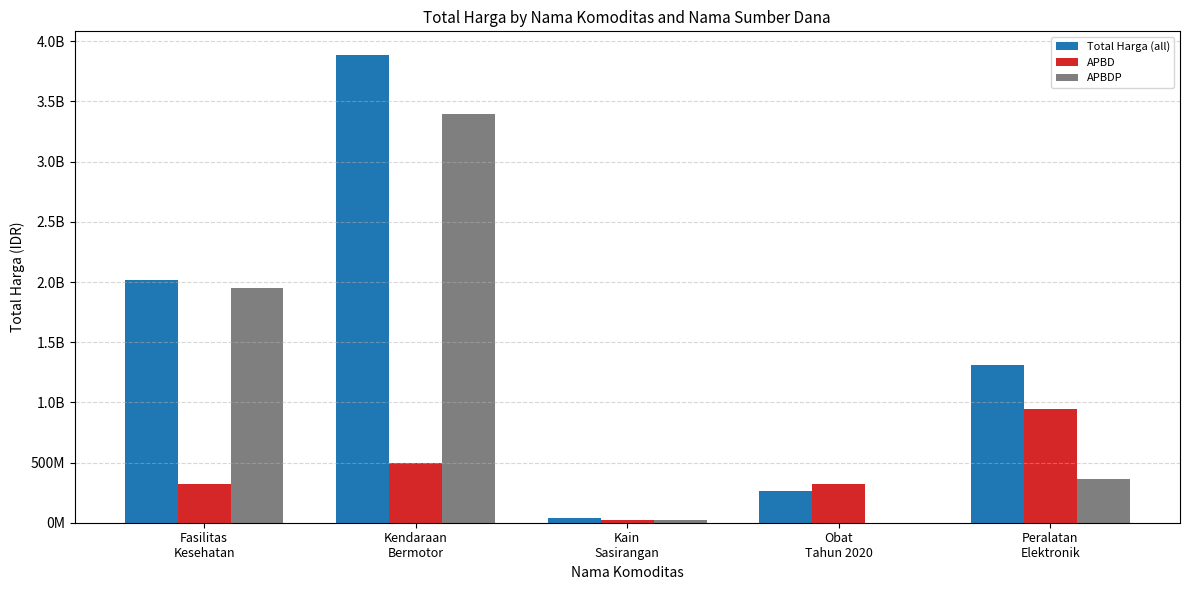

Reading left to right, transcribe all the data shown in this chart.

Total Harga (all): 2020217015	3888564100	38075000	260420170	1311220800
APBD: 320038005	493000000	18900000	320038005	948767000
APBDP: 1953197940	3395564100	19175000	0	362453800